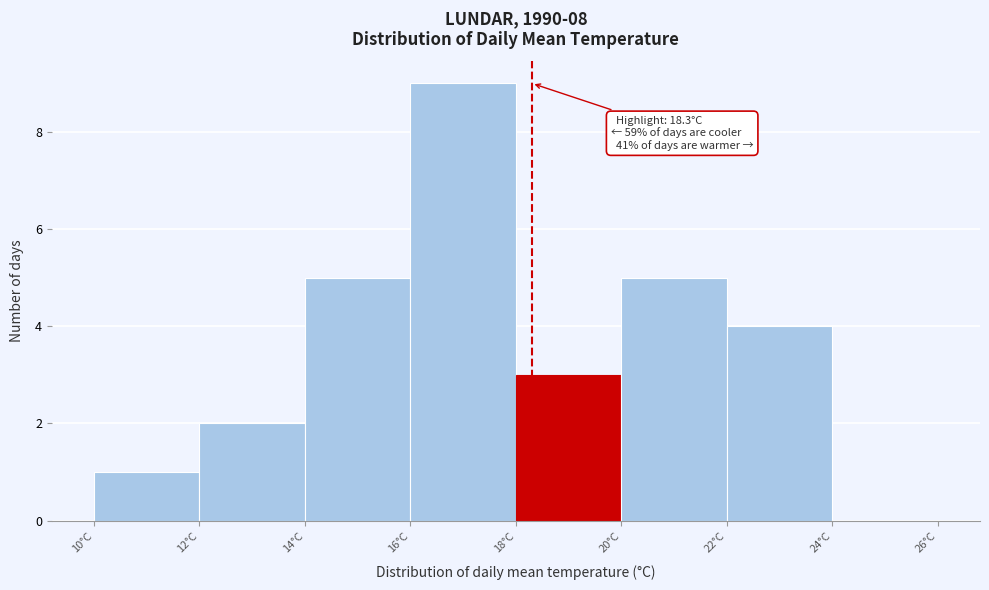

Over which range of the x-axis is the bar tallest?

16 to 18